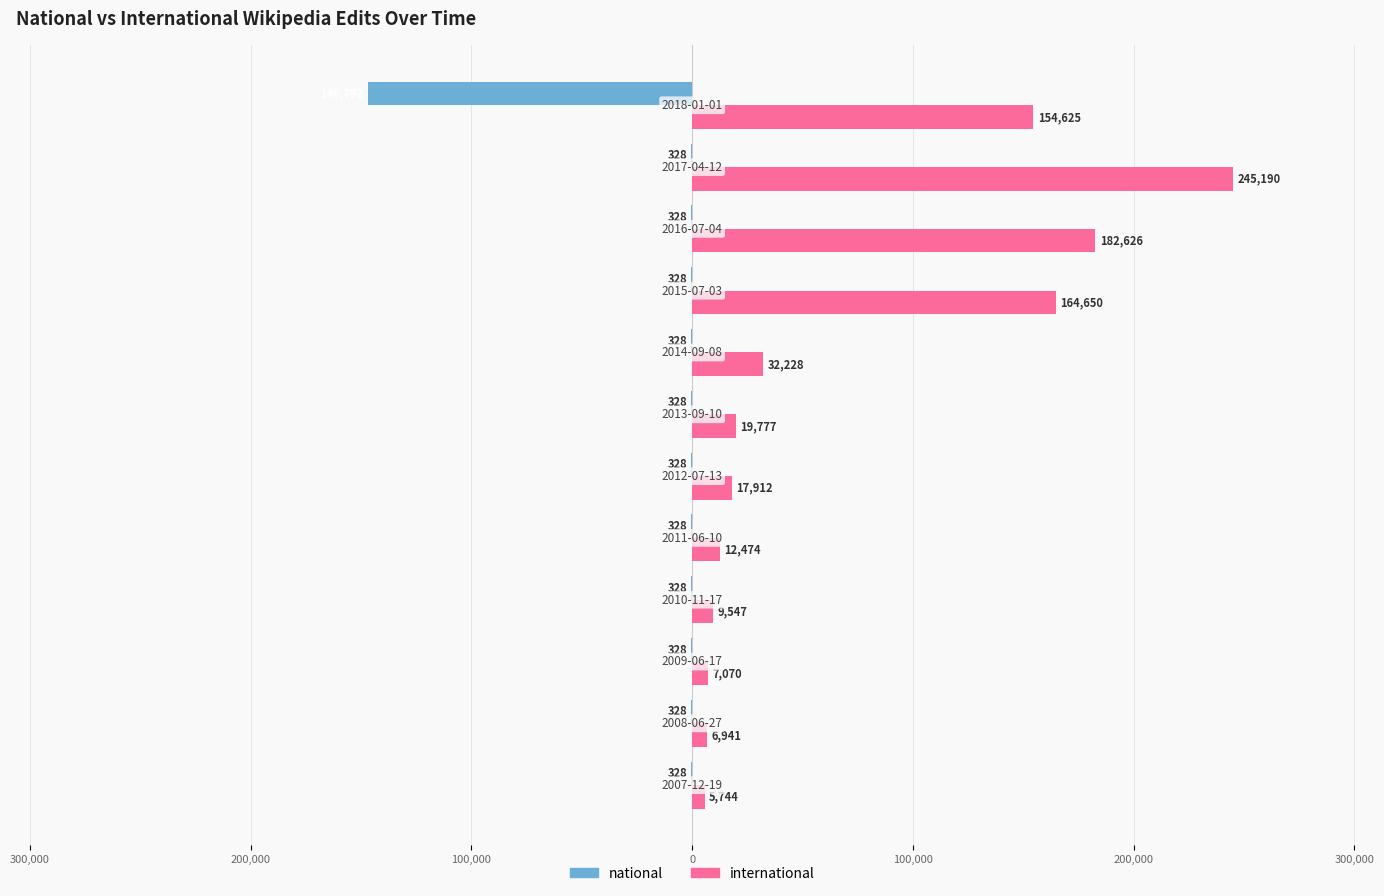

What is the maximum value for international?

245190